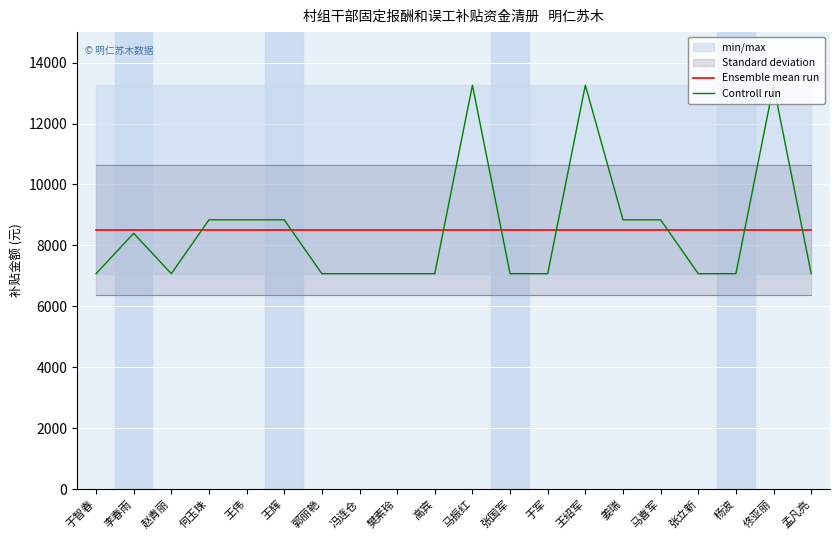

The value of Ensemble mean run at 樊素玲 is 8507.1. True or false?

True